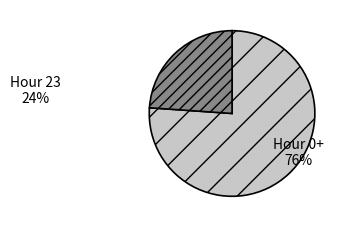

The Hour 23 slice represents 10% of the pie. True or false?

False